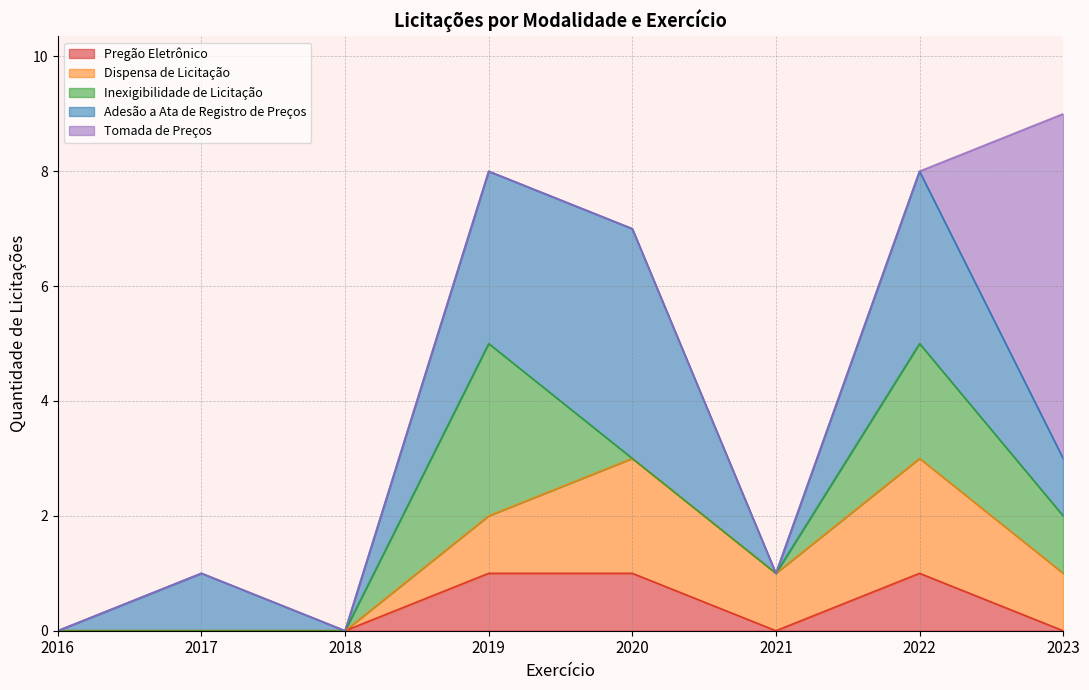

Is it true that Pregão Eletrônico equals 0 at 2020?

False